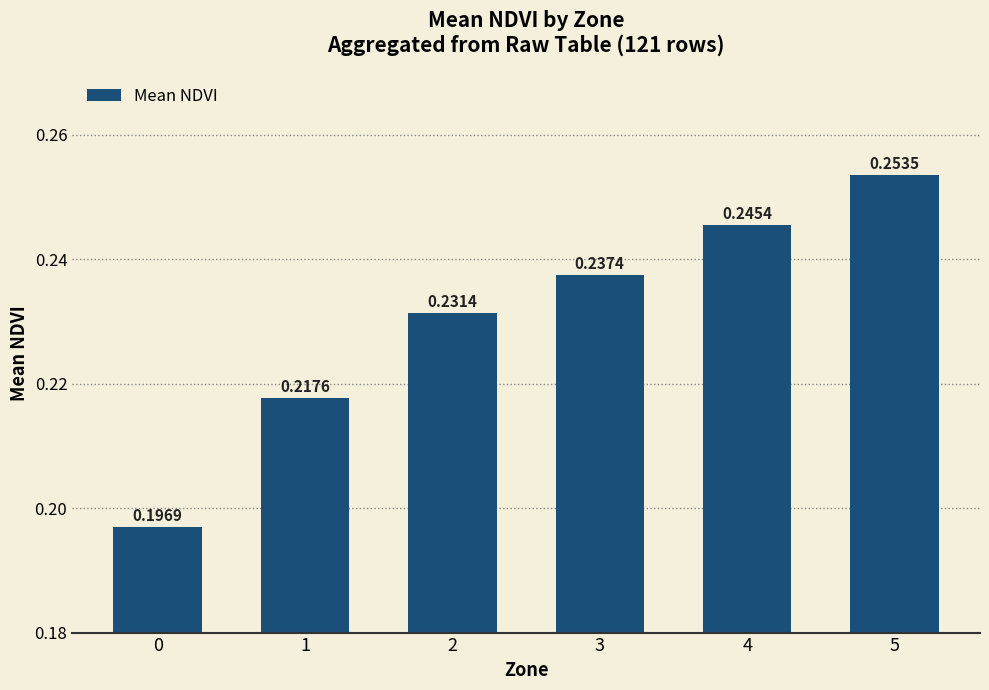

What is the change in value from 0 to 5?

+0.1